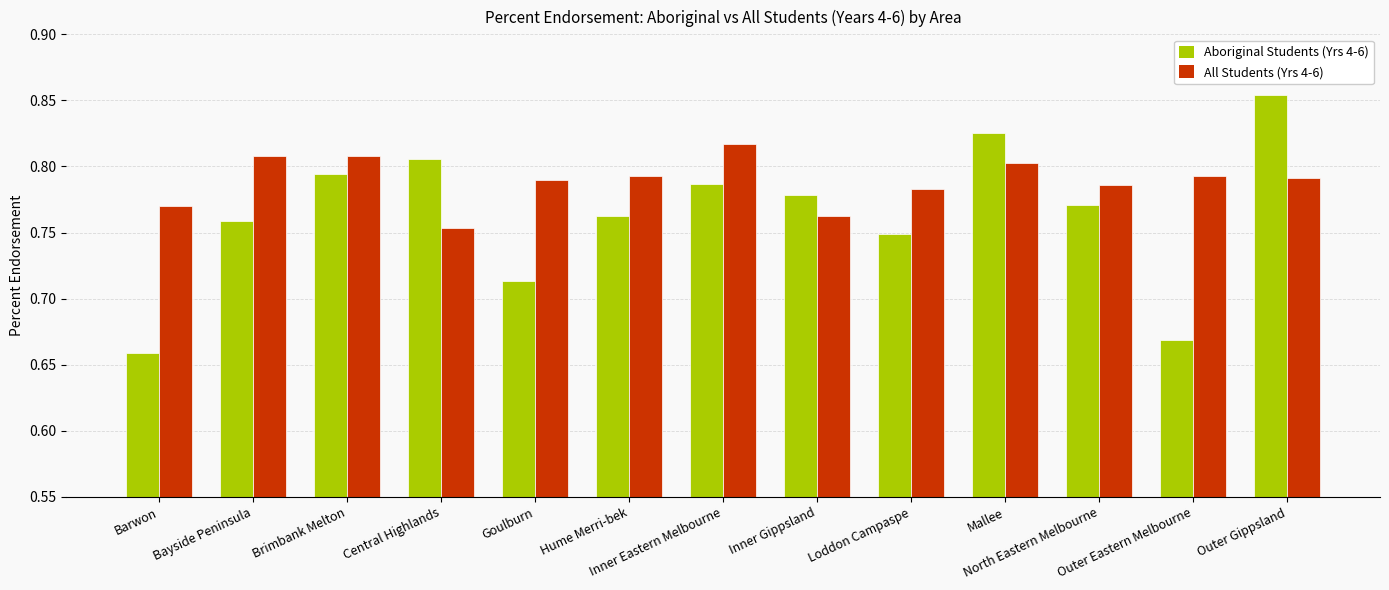

List the series in order of their peak value, lowest first.

All Students (Yrs 4-6), Aboriginal Students (Yrs 4-6)